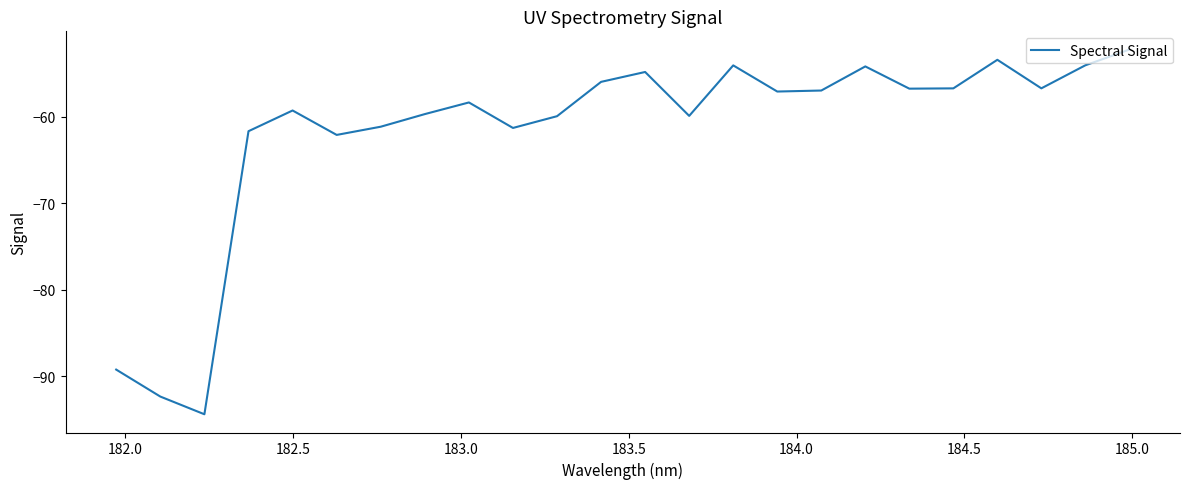

What is the difference between the maximum and minimum values?

42.2